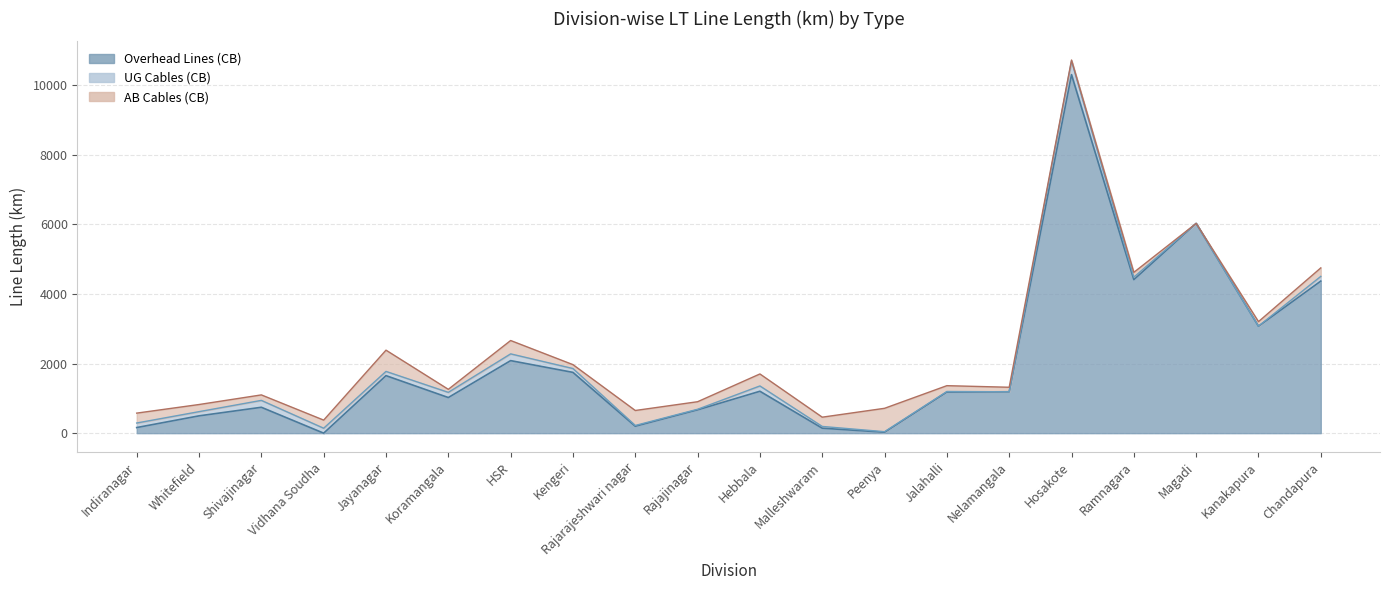

Where does the AB Cables (CB) series first go above 217?

Indiranagar